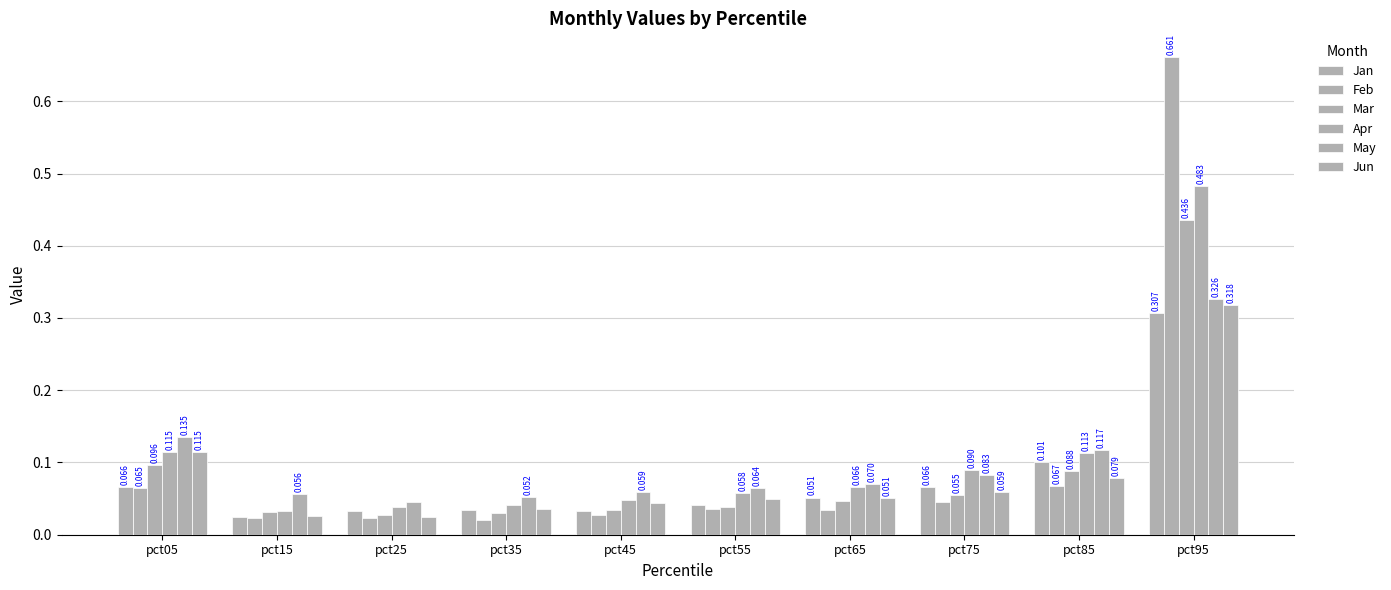

How many bars are there in each group?

6